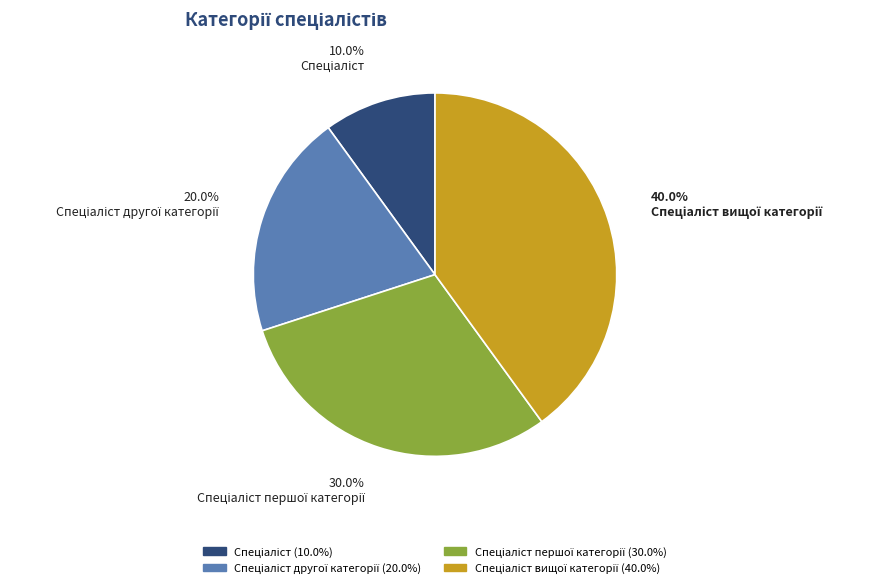

Is there any slice that represents more than half of the pie?

No